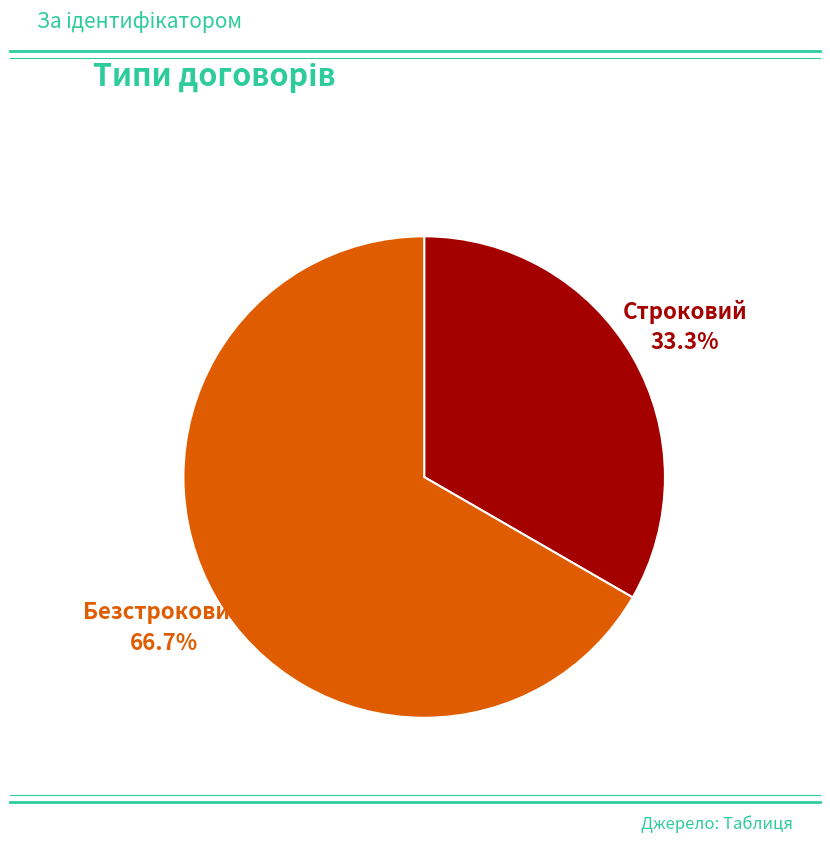

Does any single category account for the majority?

Yes